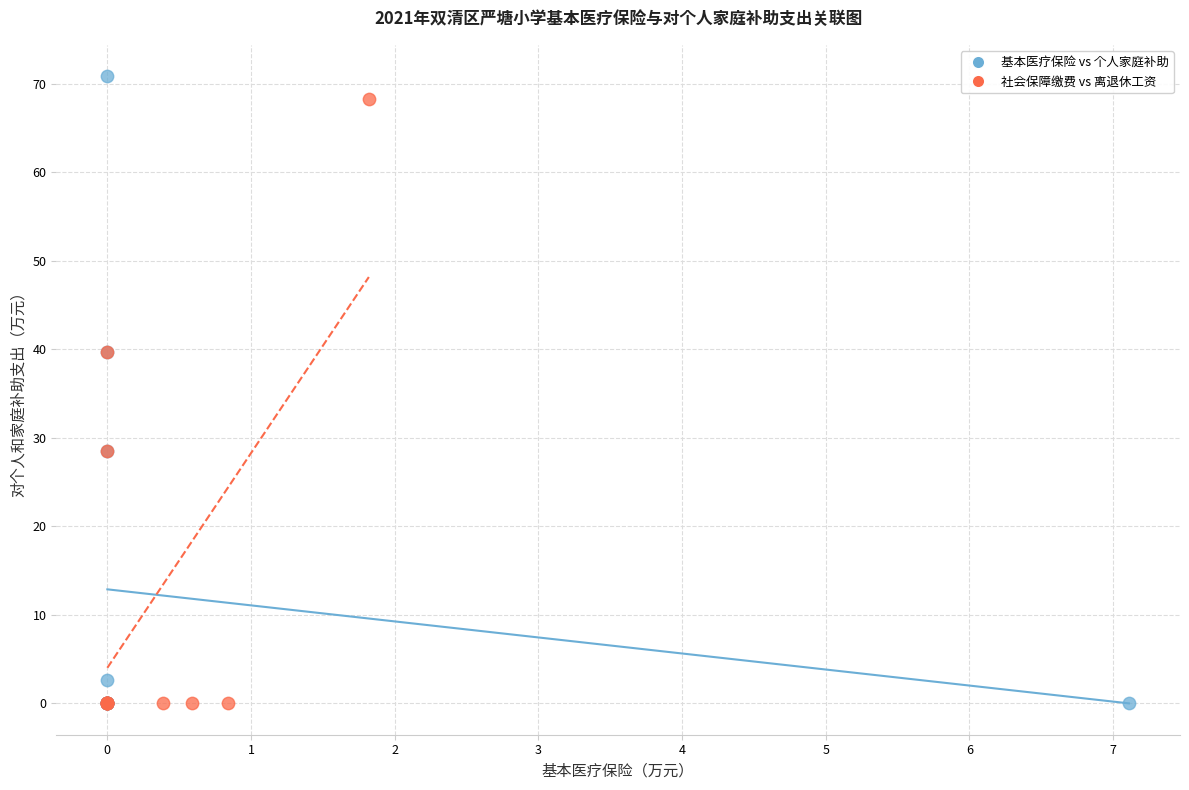

Which series has the widest spread of Y values?

基本医疗保险 vs 个人家庭补助